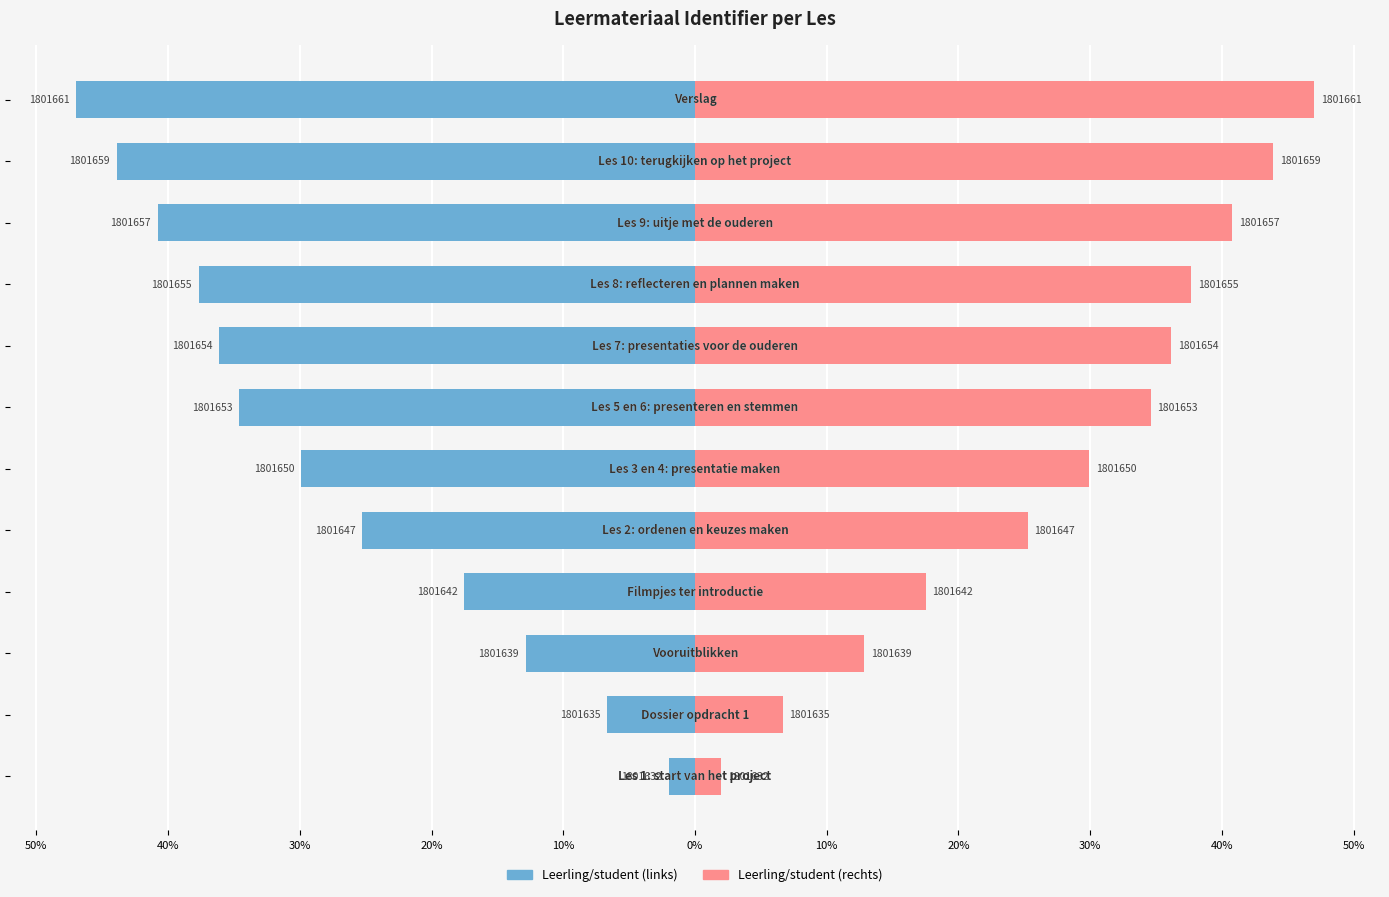

How many bars are there in total?

24